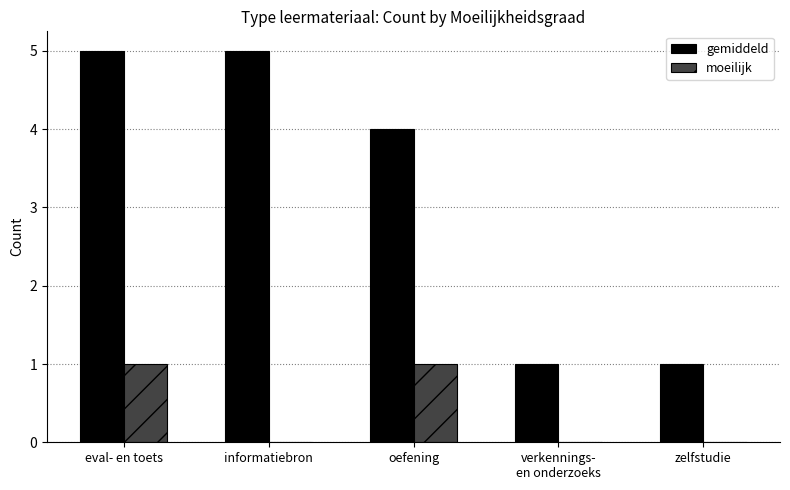

The moeilijk series shows 1 at eval- en toets. True or false?

True